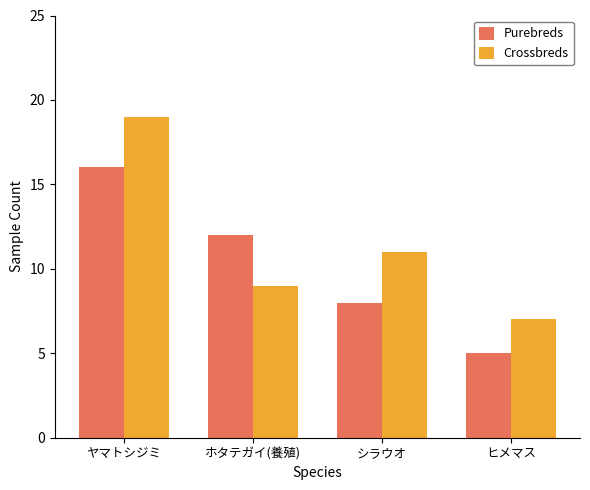

At which category is the sum across all series the highest?

ヤマトシジミ